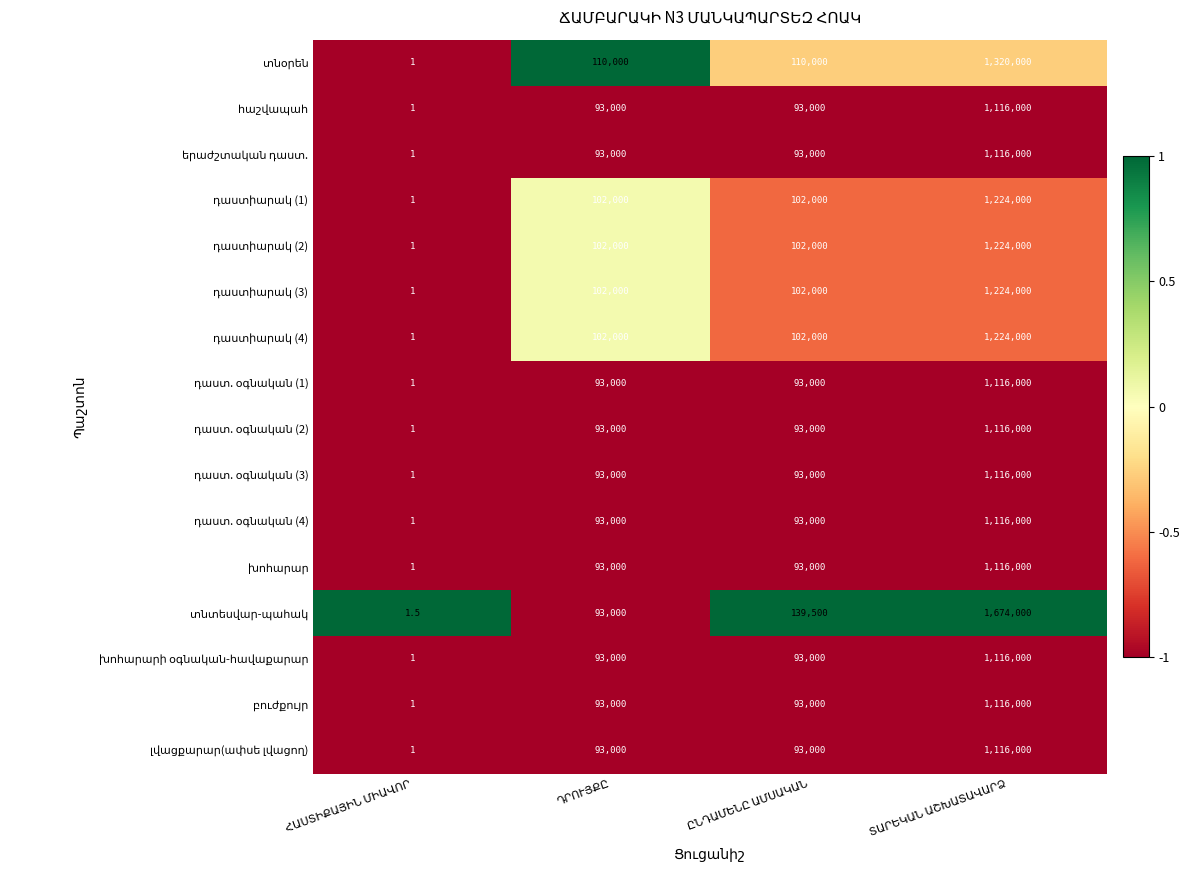

What is the greatest value displayed?

1674000.0